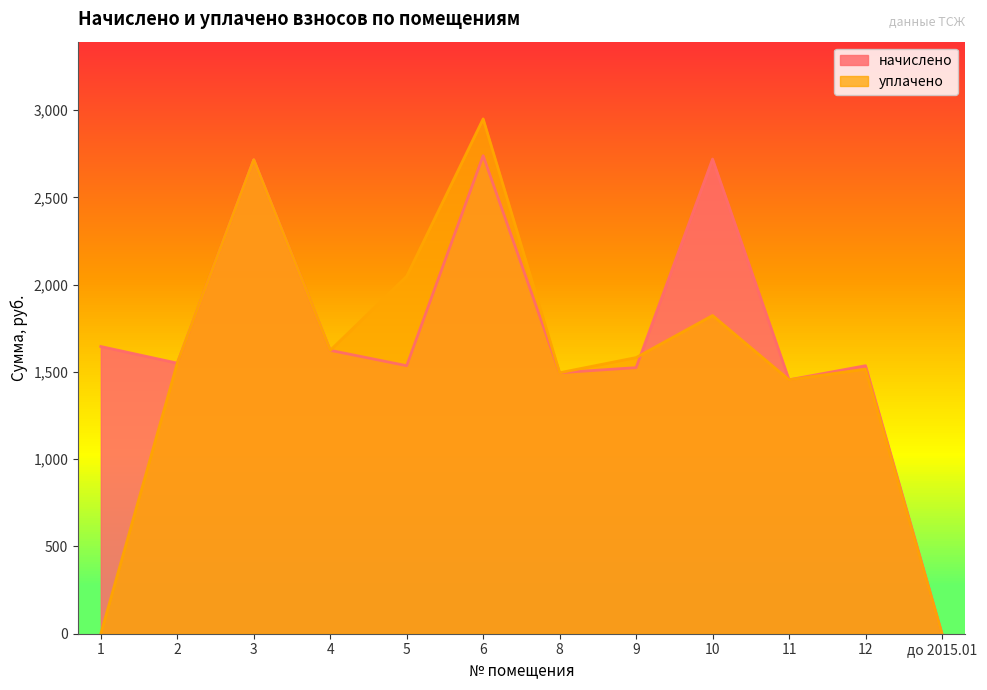

Rank the categories by начислено value from lowest to highest.

до 2015.01, 11, 8, 9, 5, 12, 2, 4, 1, 3, 10, 6